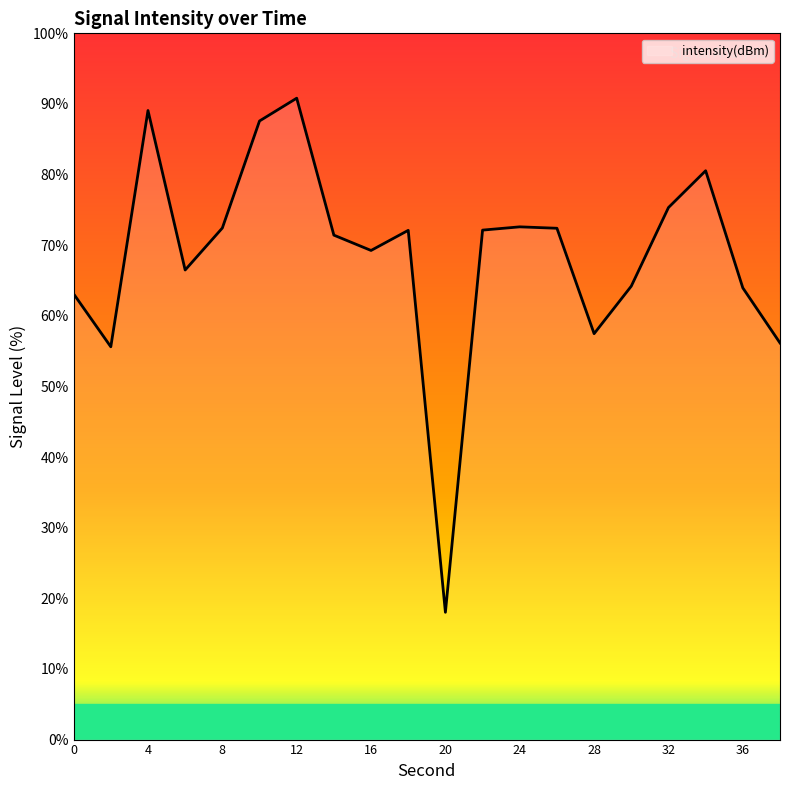

What is the minimum value shown in the chart?

18.0